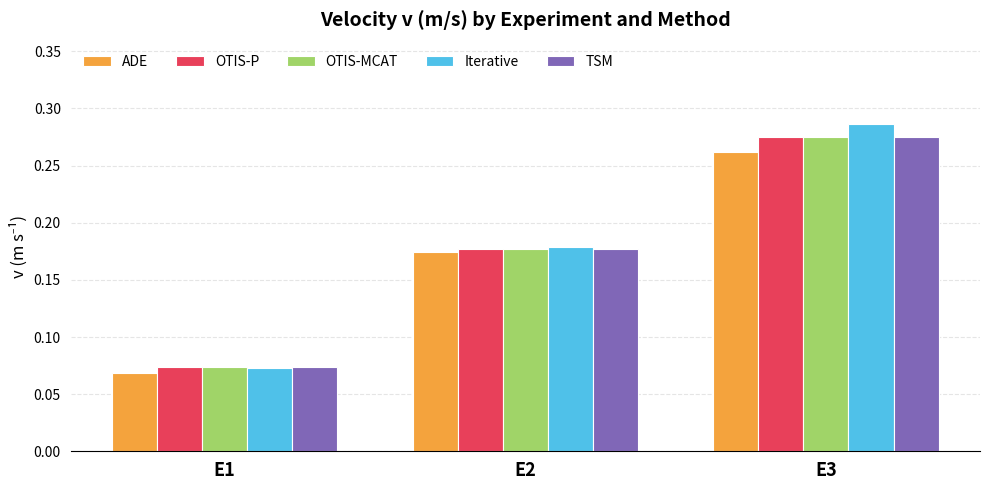

Is the value of Iterative at E2 greater than the value of OTIS-MCAT at E1?

Yes